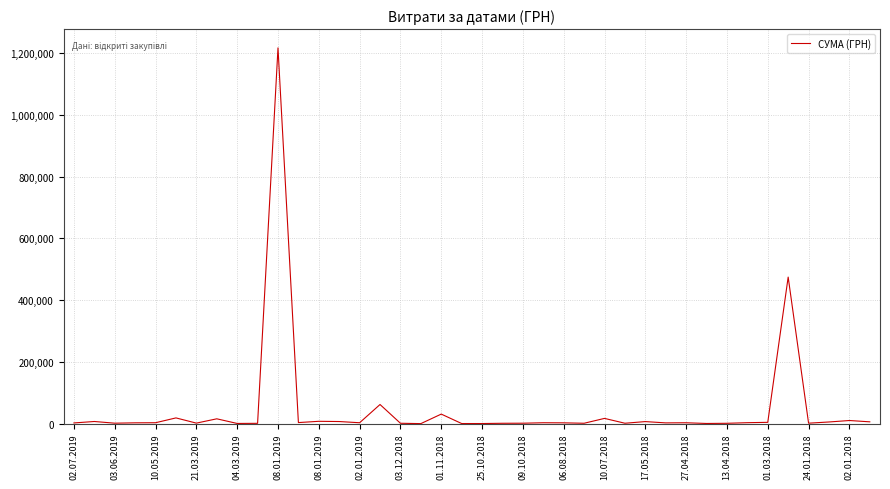

What is the smallest value displayed?

113.6